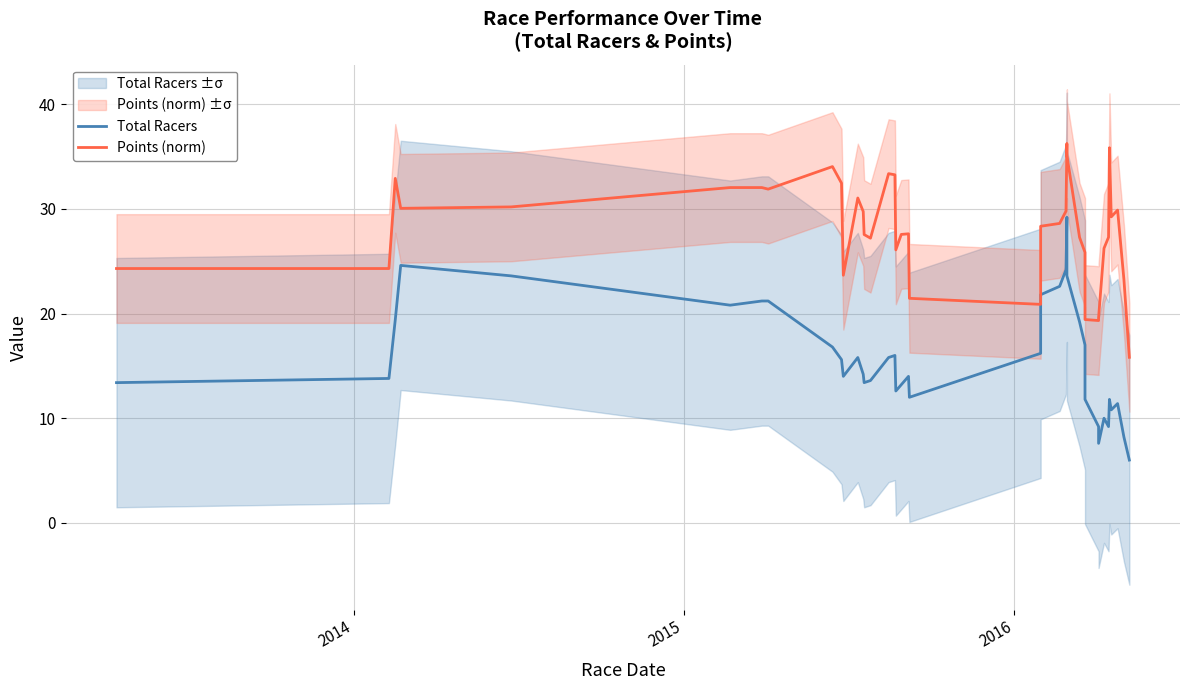

What is the greatest value displayed?

36.2